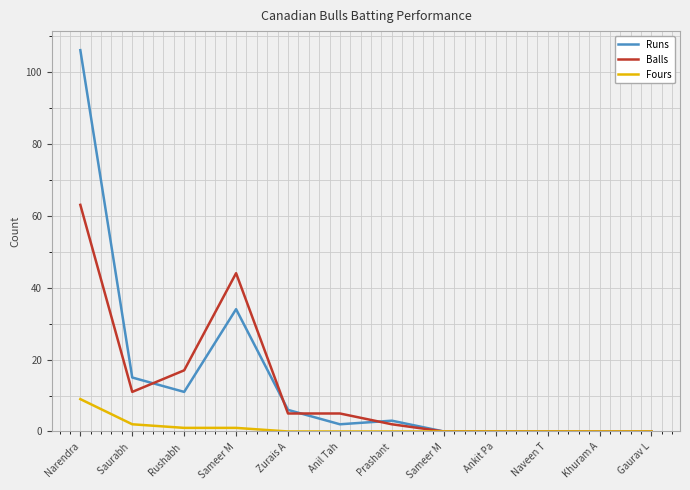

Reading left to right, list all the values displayed in this chart.

Runs: 106	15	11	34	6	2	3	0	0	0	0	0
Balls: 63	11	17	44	5	5	2	0	0	0	0	0
Fours: 9	2	1	1	0	0	0	0	0	0	0	0